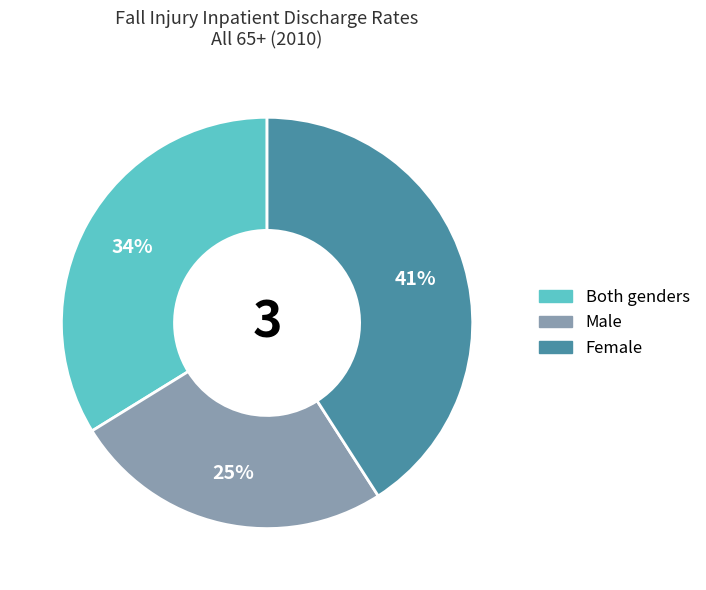

Rank the categories by value from lowest to highest.

Male, Both genders, Female